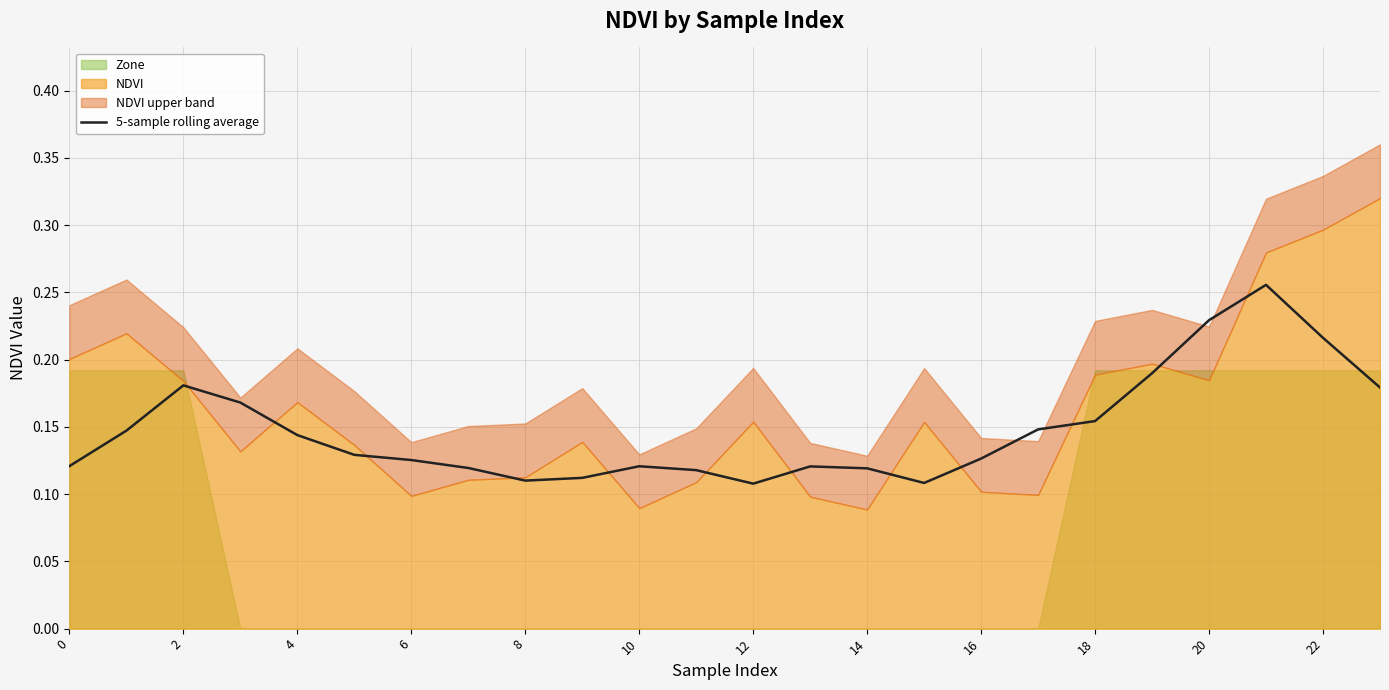

How many points are lower than both their immediate neighbors (excluding endpoints)?

3